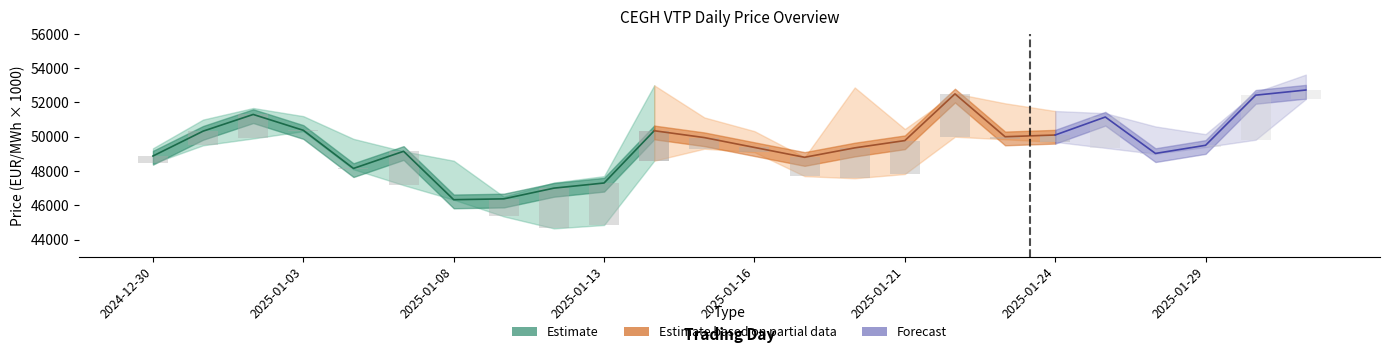

Read the Close value at 2025-01-13.

47300.0